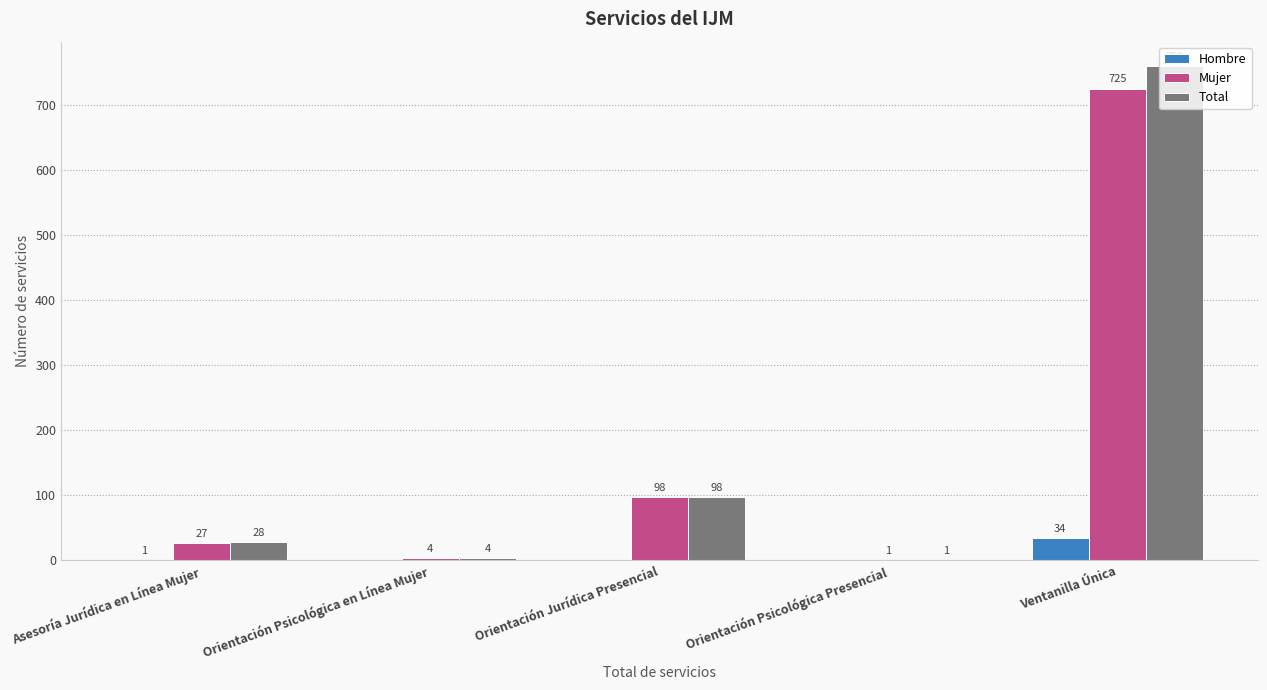

What are all the series names shown in the legend?

Hombre, Mujer, Total